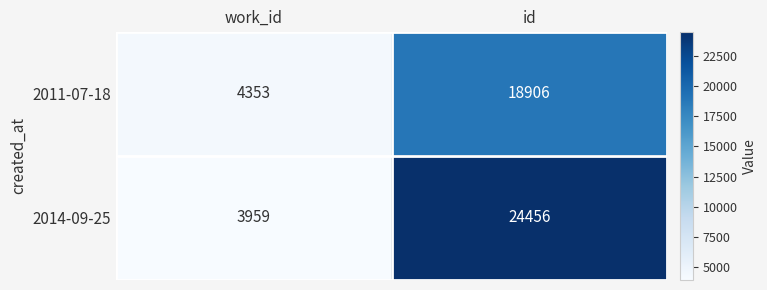

Which series has the largest total across all categories?

2014-09-25